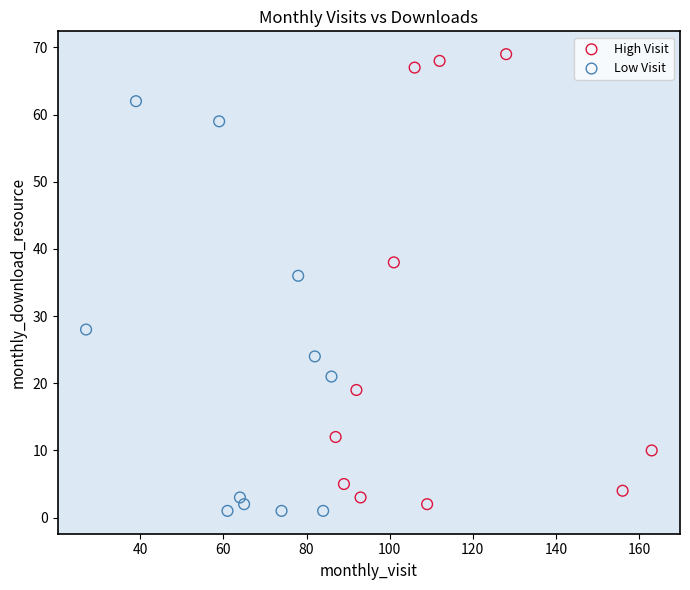

Which series contains the highest Y value?

High Visit